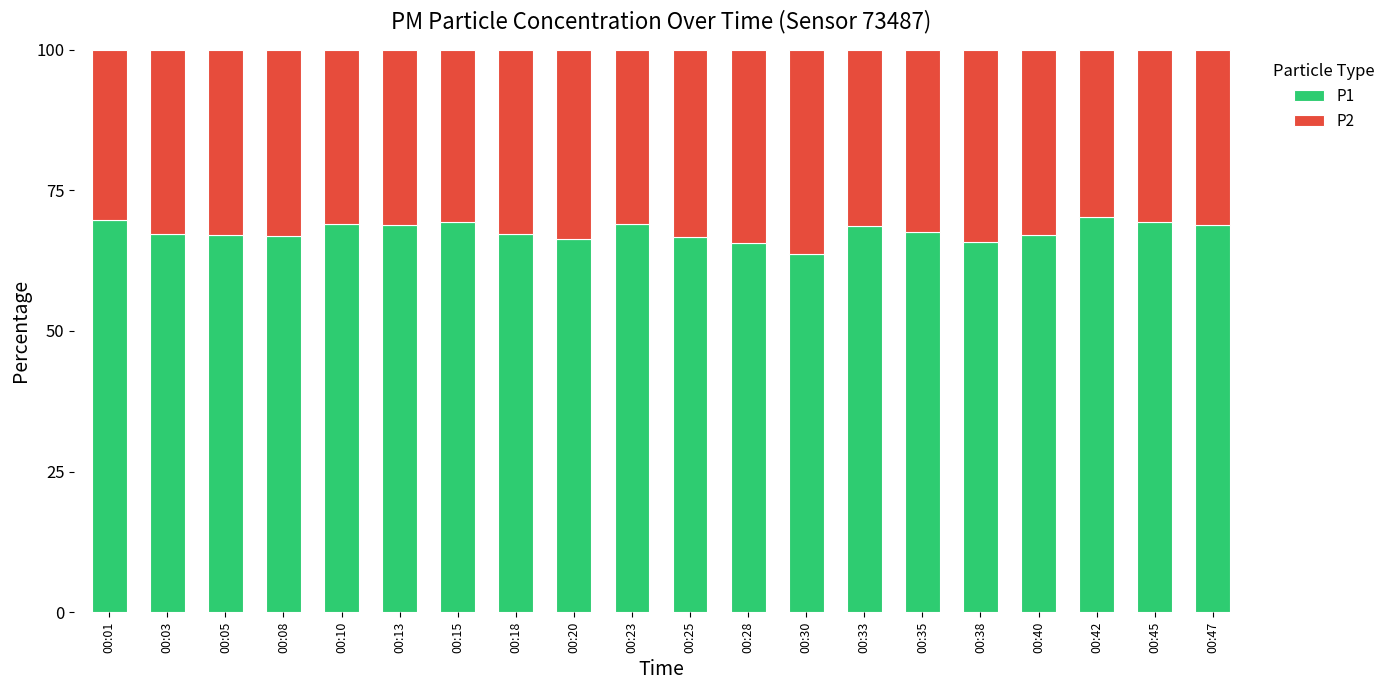

What is the sum of the P1 values at 00:35 and 00:38?

133.3